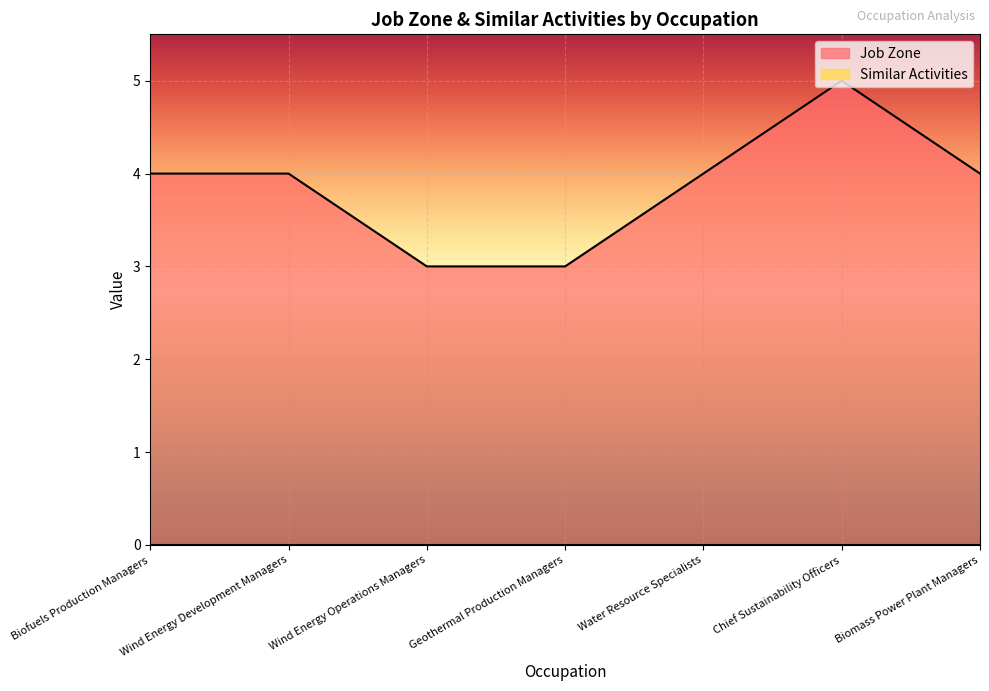

At which category does the chart reach its minimum across all series?

Wind Energy Operations Managers